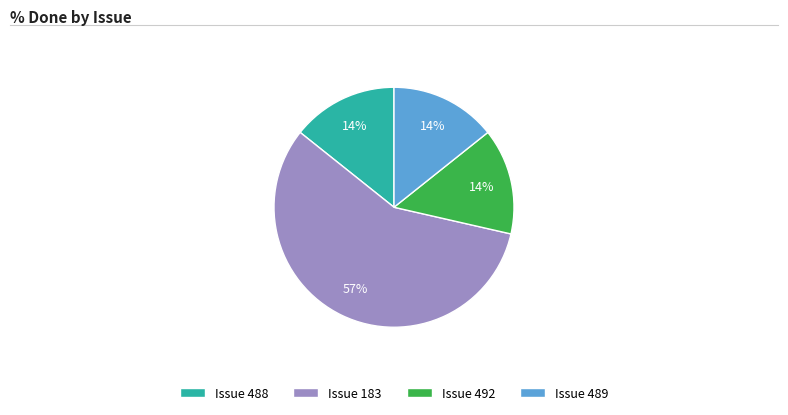

How many segments does this pie chart have?

4